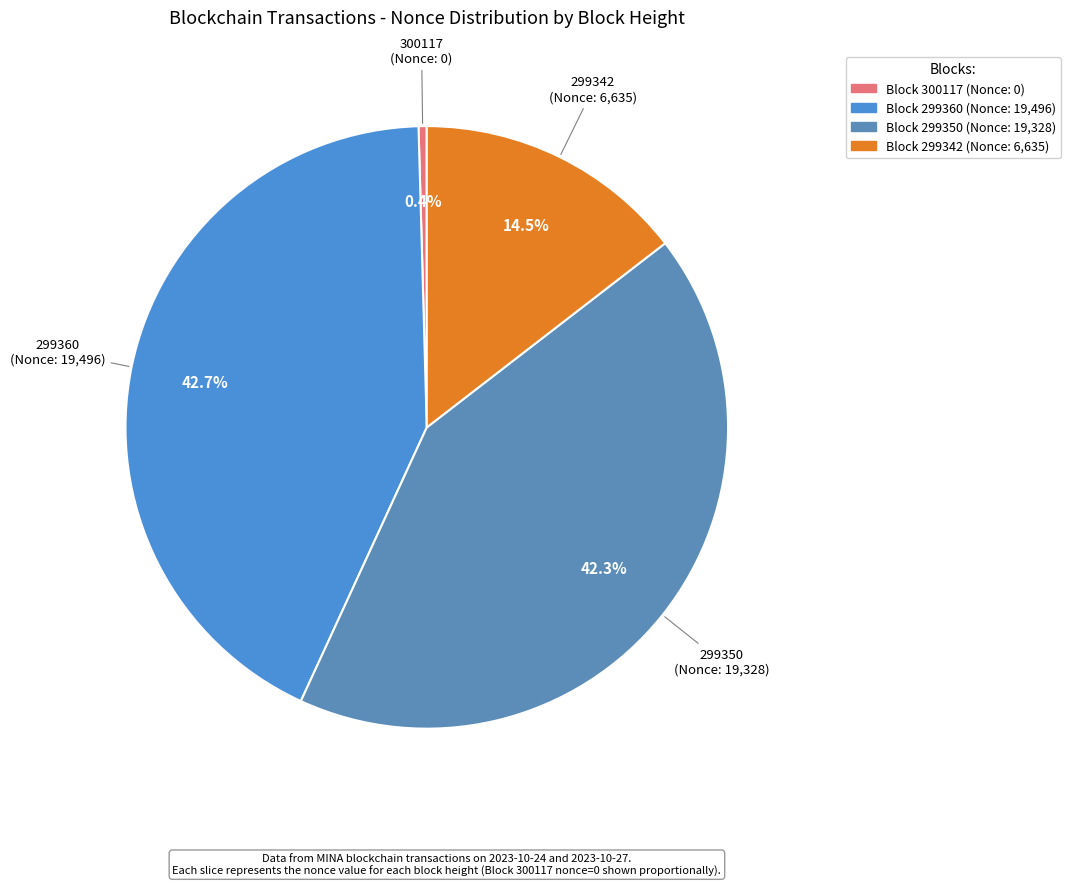

How many segments does this pie chart have?

4